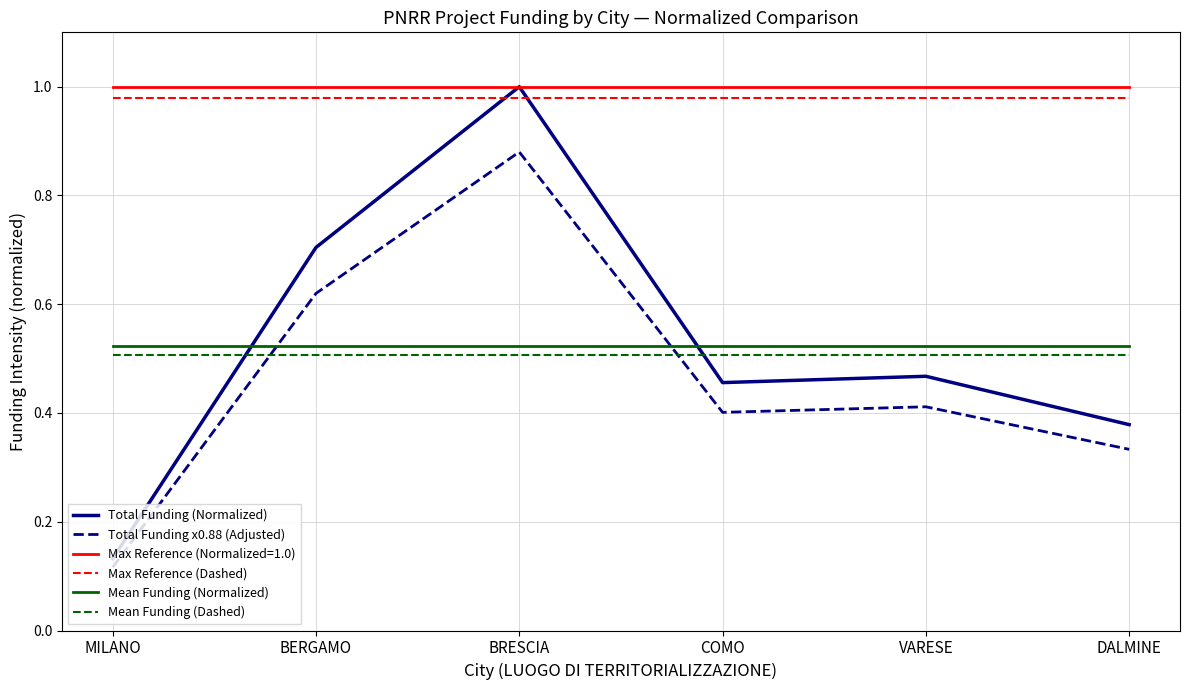

What is the total value across all series at DALMINE?

3.7